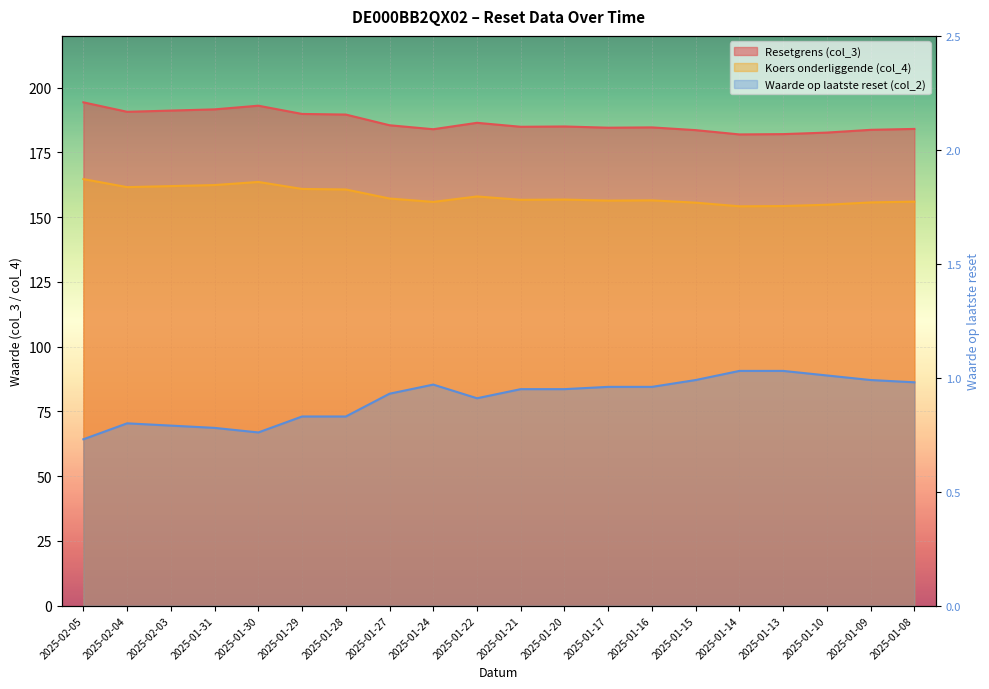

Reading right to left, what are all the values shown in this chart?

Resetgrens (col_3): 2025-01-08=156.0	2025-01-09=155.7	2025-01-10=154.8	2025-01-13=154.3	2025-01-14=154.2	2025-01-15=155.6	2025-01-16=156.5	2025-01-17=156.4	2025-01-20=156.8	2025-01-21=156.7	2025-01-22=158.0	2025-01-24=155.9	2025-01-27=157.2	2025-01-28=160.7	2025-01-29=160.9	2025-01-30=163.6	2025-01-31=162.4	2025-02-03=162.0	2025-02-04=161.6	2025-02-05=164.7
Koers onderliggende (col_4): 2025-01-08=184.1	2025-01-09=183.7	2025-01-10=182.7	2025-01-13=182.1	2025-01-14=182.0	2025-01-15=183.6	2025-01-16=184.7	2025-01-17=184.6	2025-01-20=185.0	2025-01-21=184.9	2025-01-22=186.4	2025-01-24=184.0	2025-01-27=185.5	2025-01-28=189.6	2025-01-29=189.9	2025-01-30=193.0	2025-01-31=191.6	2025-02-03=191.2	2025-02-04=190.7	2025-02-05=194.3
Waarde op laatste reset (col_2): 2025-01-08=1.0	2025-01-09=1.0	2025-01-10=1.0	2025-01-13=1.0	2025-01-14=1.0	2025-01-15=1.0	2025-01-16=1.0	2025-01-17=1.0	2025-01-20=0.9	2025-01-21=0.9	2025-01-22=0.9	2025-01-24=1.0	2025-01-27=0.9	2025-01-28=0.8	2025-01-29=0.8	2025-01-30=0.8	2025-01-31=0.8	2025-02-03=0.8	2025-02-04=0.8	2025-02-05=0.7